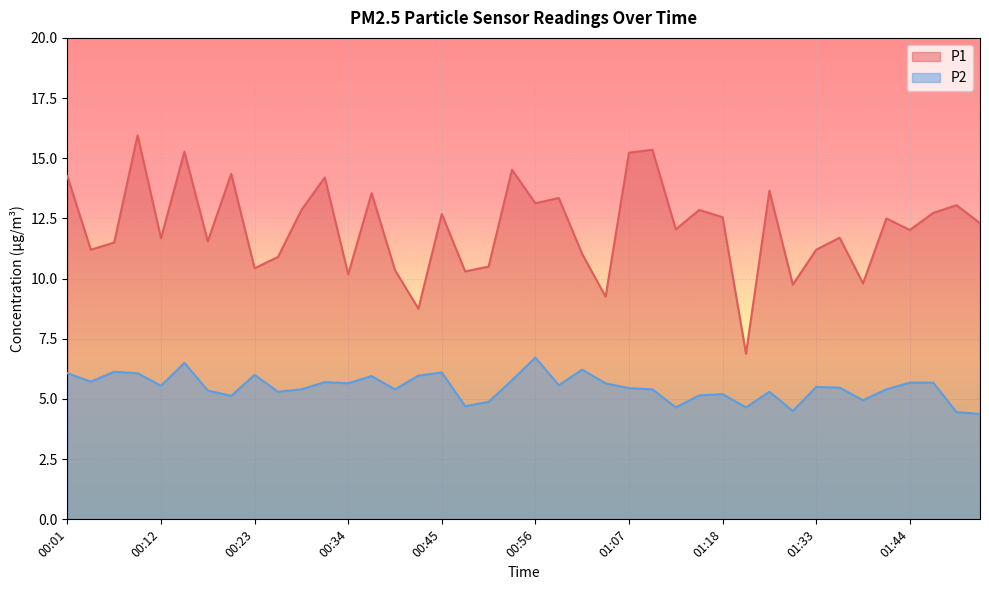

List the series in order of their peak value, highest first.

P1, P2